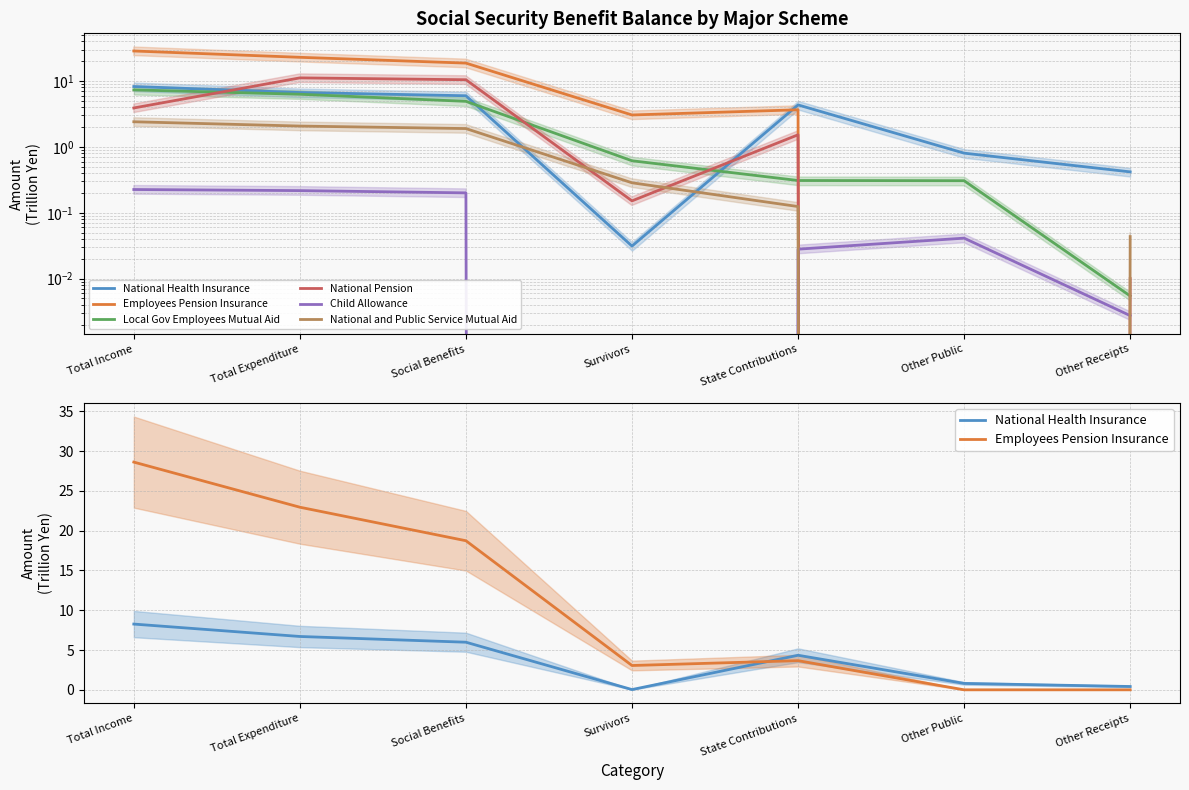

How many lines are shown in the chart?

6